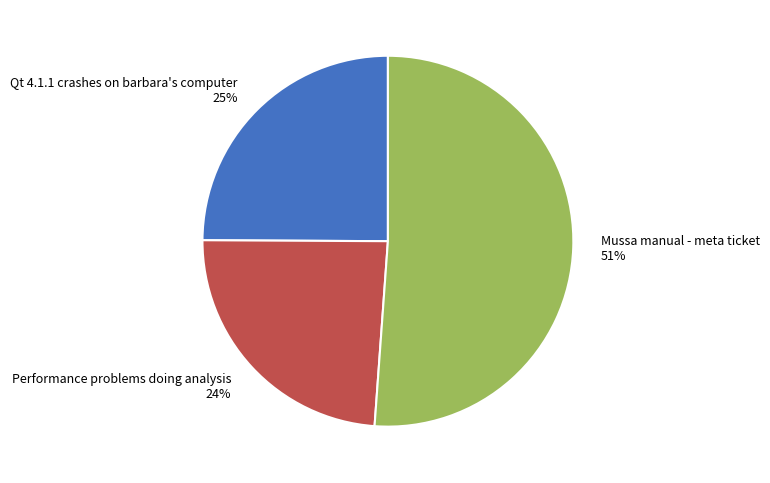

The Qt 4.1.1 crashes on barbara's computer slice represents 10% of the pie. True or false?

False